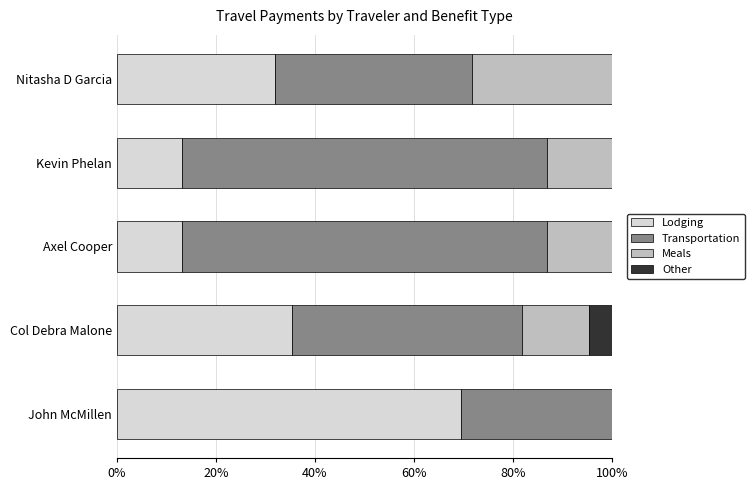

Which category has the highest value in the Lodging series?

John McMillen